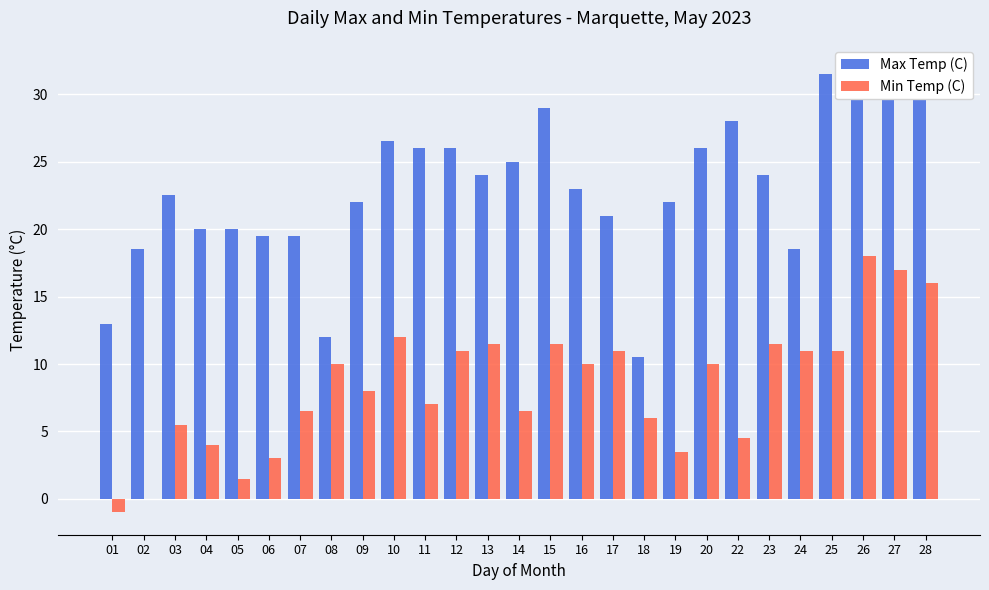

True or false: Max Temp (C) has a value of 25.0 at 14.

True